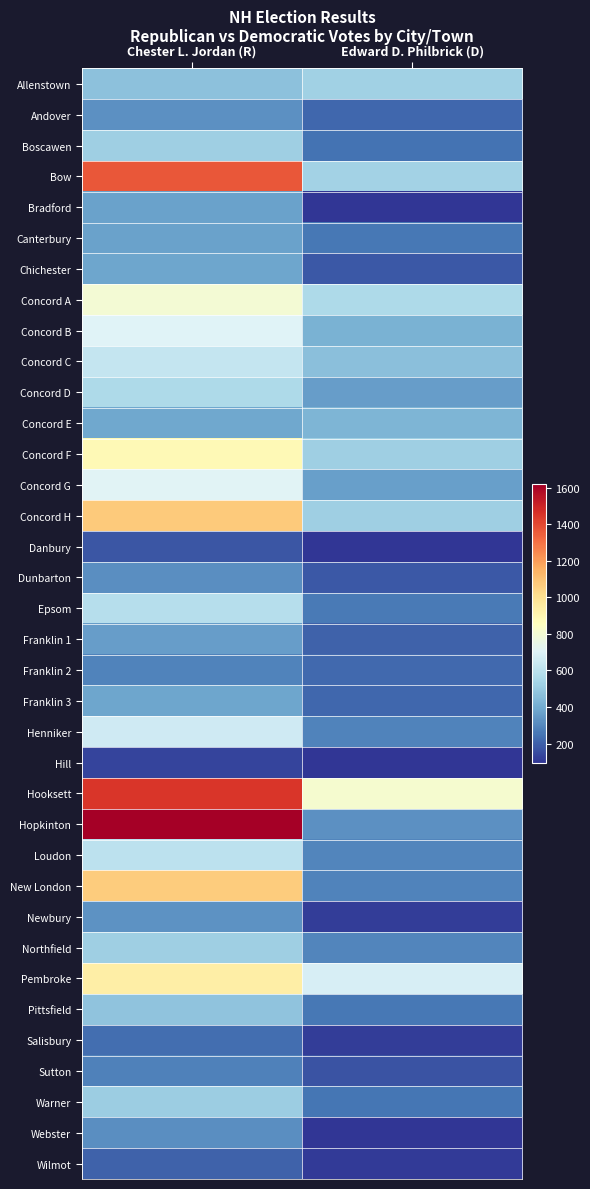

Reading right to left, extract all data points from this chart.

Allenstown: Edward D. Philbrick (D)=527	Chester L. Jordan (R)=472
Andover: Edward D. Philbrick (D)=219	Chester L. Jordan (R)=323
Boscawen: Edward D. Philbrick (D)=244	Chester L. Jordan (R)=518
Bow: Edward D. Philbrick (D)=532	Chester L. Jordan (R)=1364
Bradford: Edward D. Philbrick (D)=94	Chester L. Jordan (R)=371
Canterbury: Edward D. Philbrick (D)=257	Chester L. Jordan (R)=372
Chichester: Edward D. Philbrick (D)=183	Chester L. Jordan (R)=385
Concord A: Edward D. Philbrick (D)=561	Chester L. Jordan (R)=802
Concord B: Edward D. Philbrick (D)=419	Chester L. Jordan (R)=705
Concord C: Edward D. Philbrick (D)=464	Chester L. Jordan (R)=624
Concord D: Edward D. Philbrick (D)=360	Chester L. Jordan (R)=564
Concord E: Edward D. Philbrick (D)=432	Chester L. Jordan (R)=389
Concord F: Edward D. Philbrick (D)=522	Chester L. Jordan (R)=883
Concord G: Edward D. Philbrick (D)=365	Chester L. Jordan (R)=709
Concord H: Edward D. Philbrick (D)=521	Chester L. Jordan (R)=1075
Danbury: Edward D. Philbrick (D)=98	Chester L. Jordan (R)=175
Dunbarton: Edward D. Philbrick (D)=179	Chester L. Jordan (R)=317
Epsom: Edward D. Philbrick (D)=265	Chester L. Jordan (R)=586
Franklin 1: Edward D. Philbrick (D)=204	Chester L. Jordan (R)=356
Franklin 2: Edward D. Philbrick (D)=222	Chester L. Jordan (R)=285
Franklin 3: Edward D. Philbrick (D)=216	Chester L. Jordan (R)=380
Henniker: Edward D. Philbrick (D)=289	Chester L. Jordan (R)=658
Hill: Edward D. Philbrick (D)=97	Chester L. Jordan (R)=135
Hooksett: Edward D. Philbrick (D)=814	Chester L. Jordan (R)=1449
Hopkinton: Edward D. Philbrick (D)=325	Chester L. Jordan (R)=1618
Loudon: Edward D. Philbrick (D)=296	Chester L. Jordan (R)=601
New London: Edward D. Philbrick (D)=286	Chester L. Jordan (R)=1065
Newbury: Edward D. Philbrick (D)=115	Chester L. Jordan (R)=330
Northfield: Edward D. Philbrick (D)=294	Chester L. Jordan (R)=521
Pembroke: Edward D. Philbrick (D)=679	Chester L. Jordan (R)=934
Pittsfield: Edward D. Philbrick (D)=258	Chester L. Jordan (R)=475
Salisbury: Edward D. Philbrick (D)=117	Chester L. Jordan (R)=235
Sutton: Edward D. Philbrick (D)=166	Chester L. Jordan (R)=279
Warner: Edward D. Philbrick (D)=254	Chester L. Jordan (R)=515
Webster: Edward D. Philbrick (D)=96	Chester L. Jordan (R)=316
Wilmot: Edward D. Philbrick (D)=110	Chester L. Jordan (R)=203